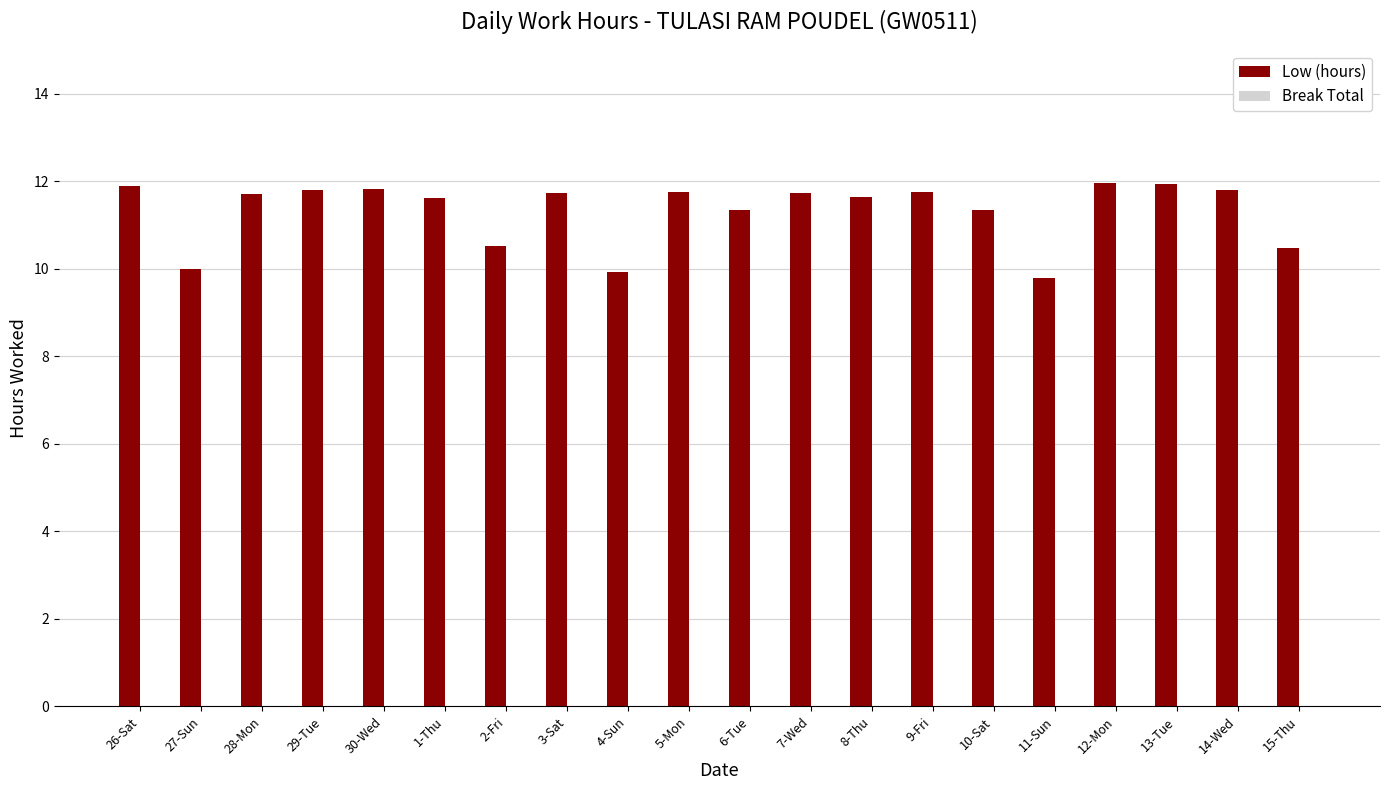

Are the bars horizontal?

No